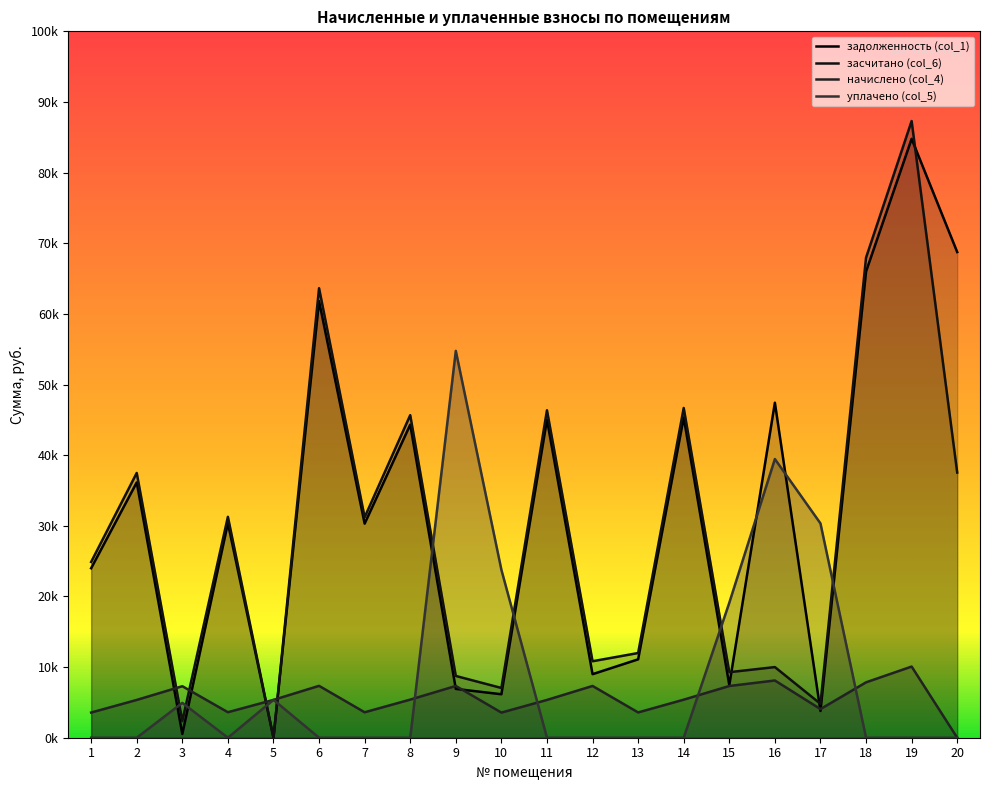

List the series in order of their peak value, lowest first.

начислено (col_4), уплачено (col_5), задолженность (col_1), засчитано (col_6)